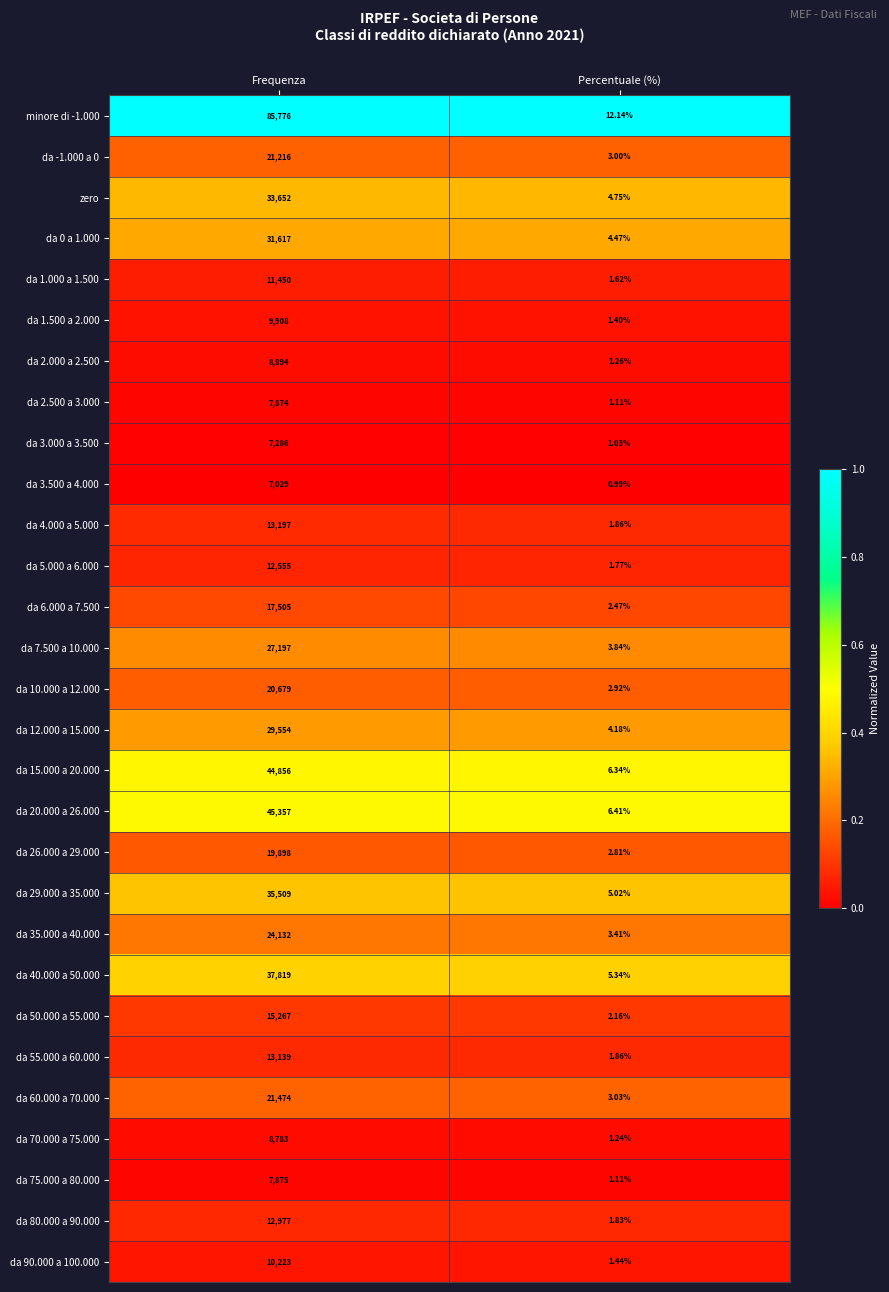

Rank the categories by da 1.000 a 1.500 value from lowest to highest.

Percentuale (%), Frequenza